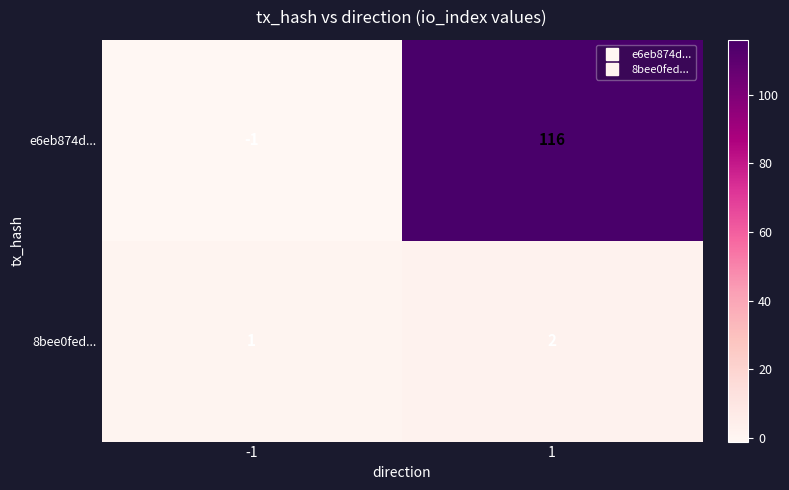

What is the sum of all 8bee0fed... values?

3